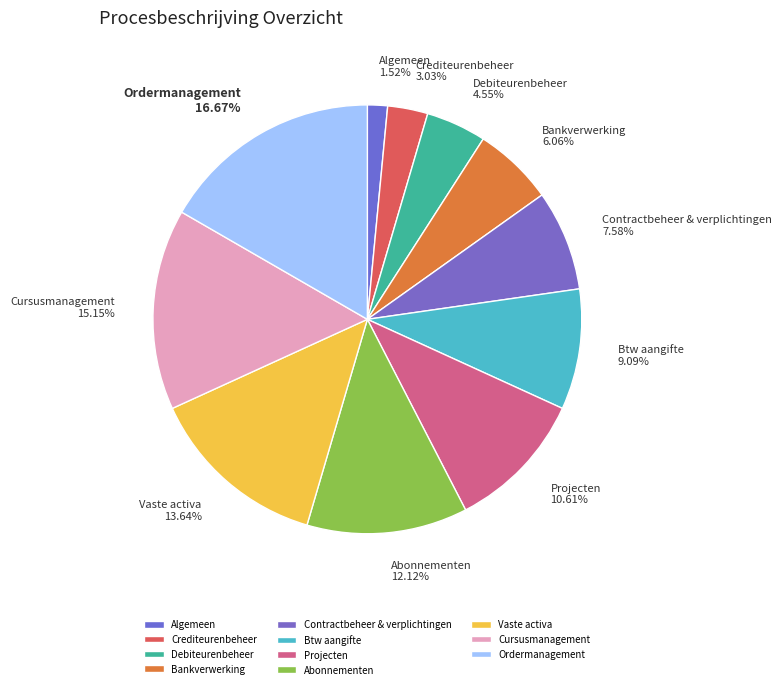

How many segments does this pie chart have?

11